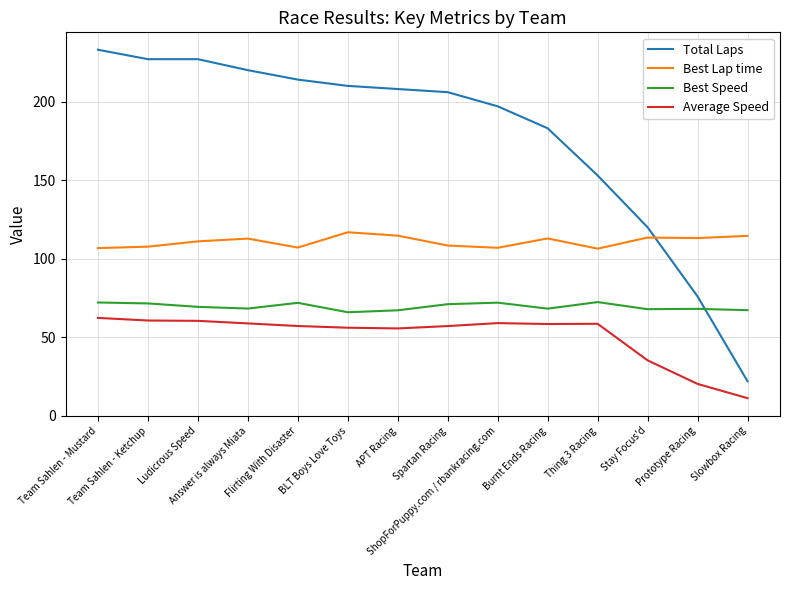

Between Stay Focus'd and Prototype Racing, which series saw the biggest shift?

Total Laps